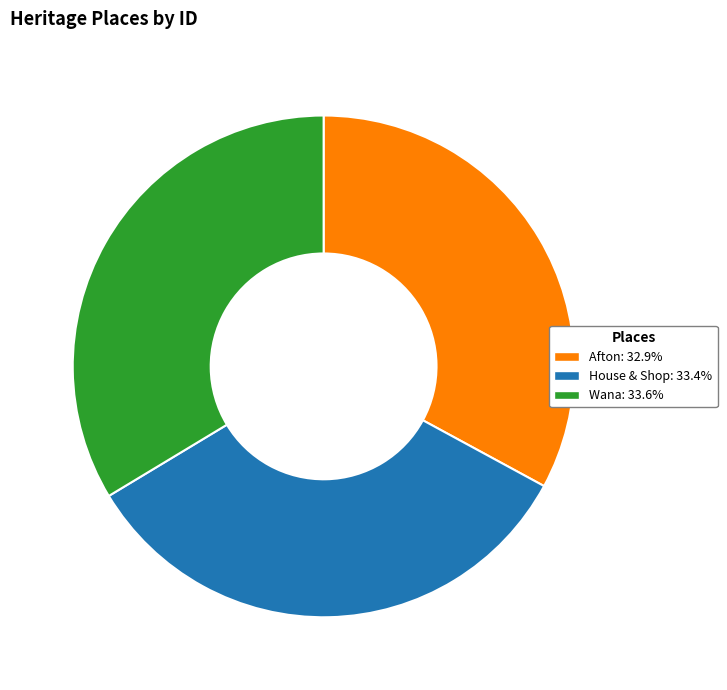

Count the number of slices in the pie.

3